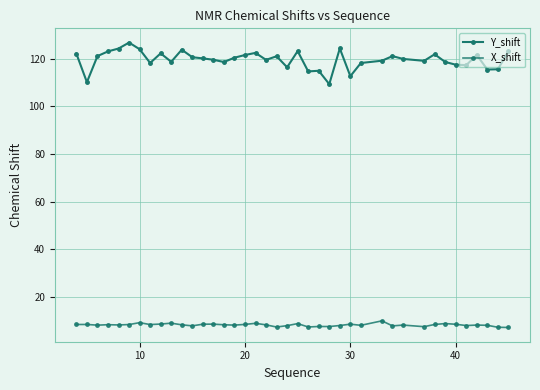

True or false: Y_shift and X_shift cross at least once.

False